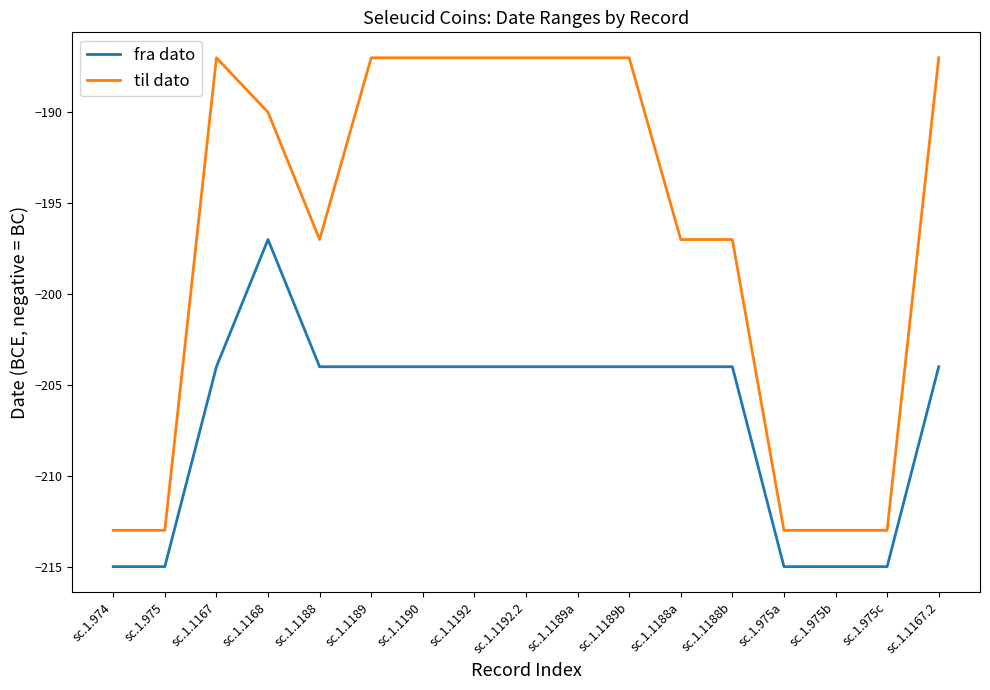

True or false: til dato and fra dato intersect in this chart.

False